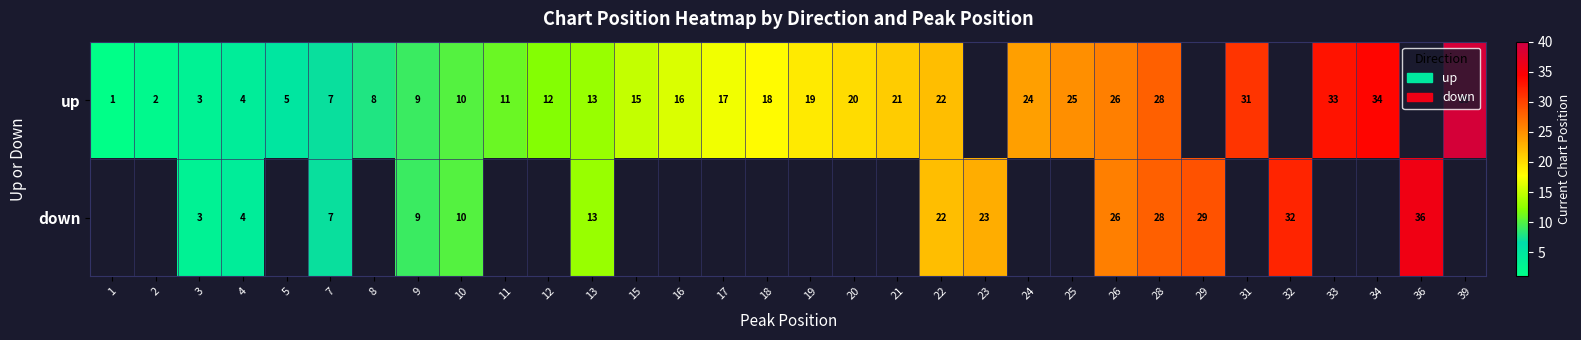

What is the greatest value displayed?

39.0